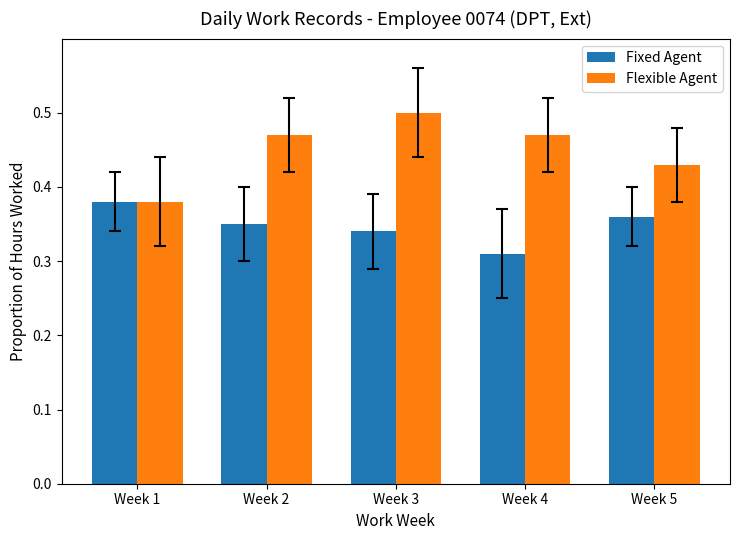

True or false: Fixed Agent has a value of 0.1 at Week 2.

False